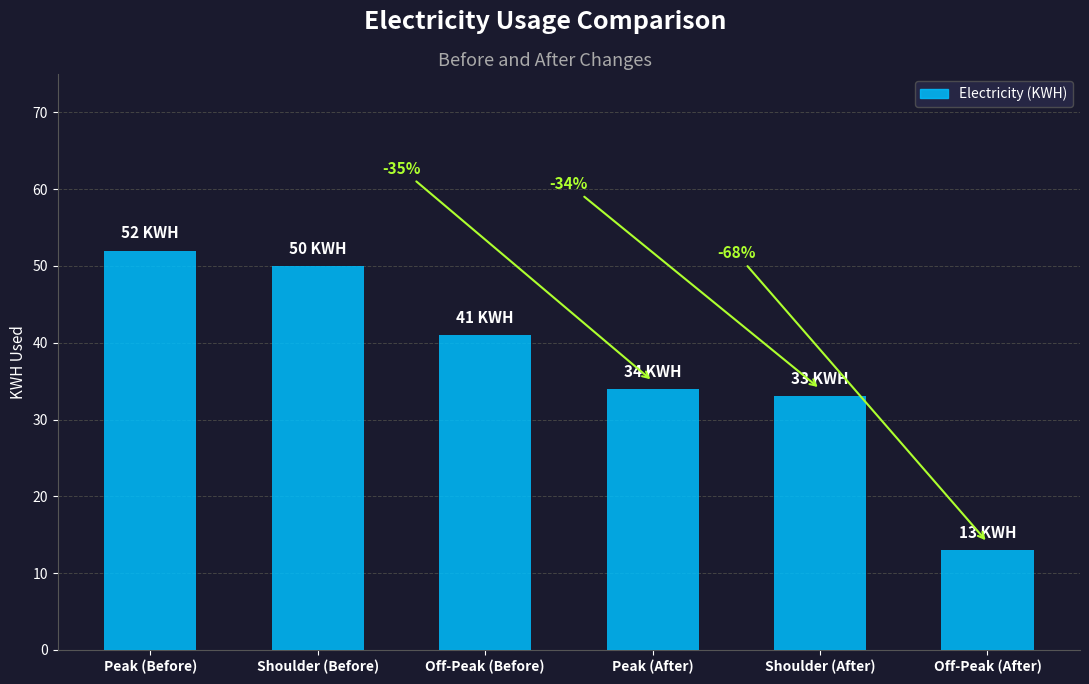

Does the chart contain any negative values?

No